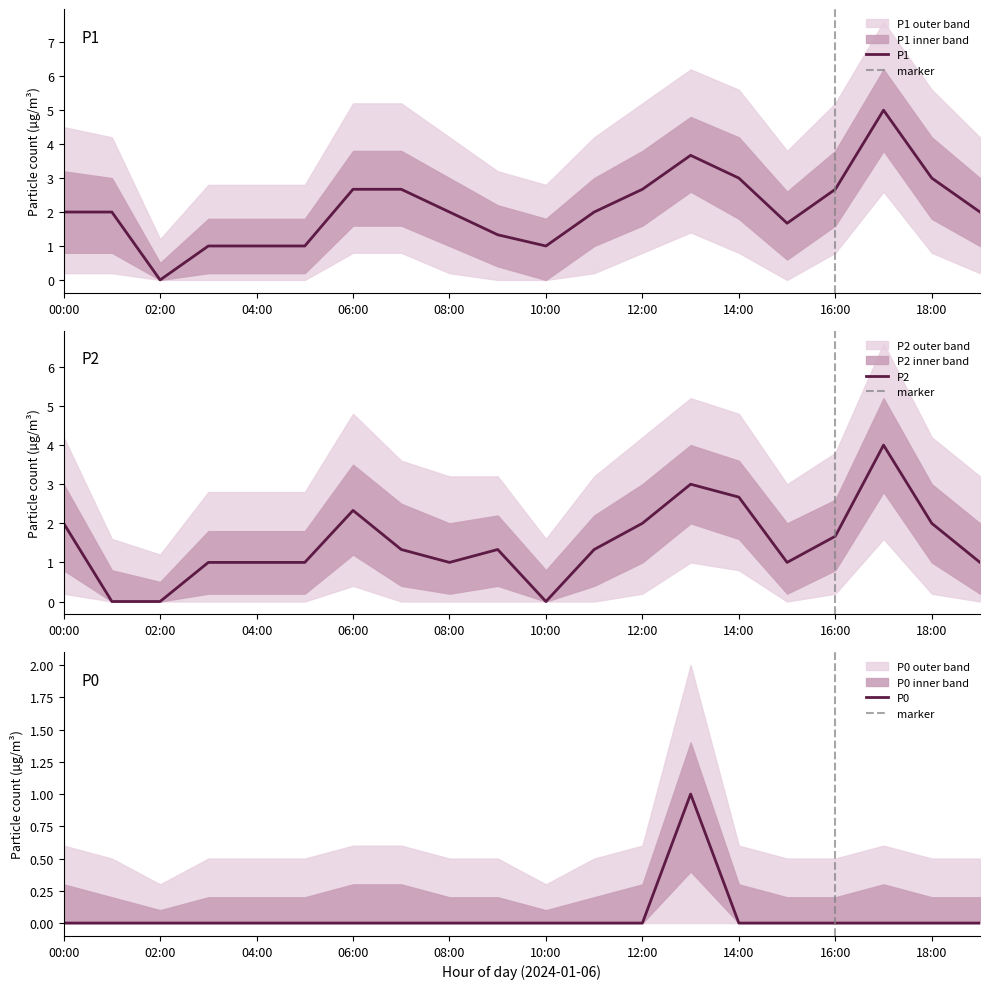

How many data points in P2 are less than 1?

3